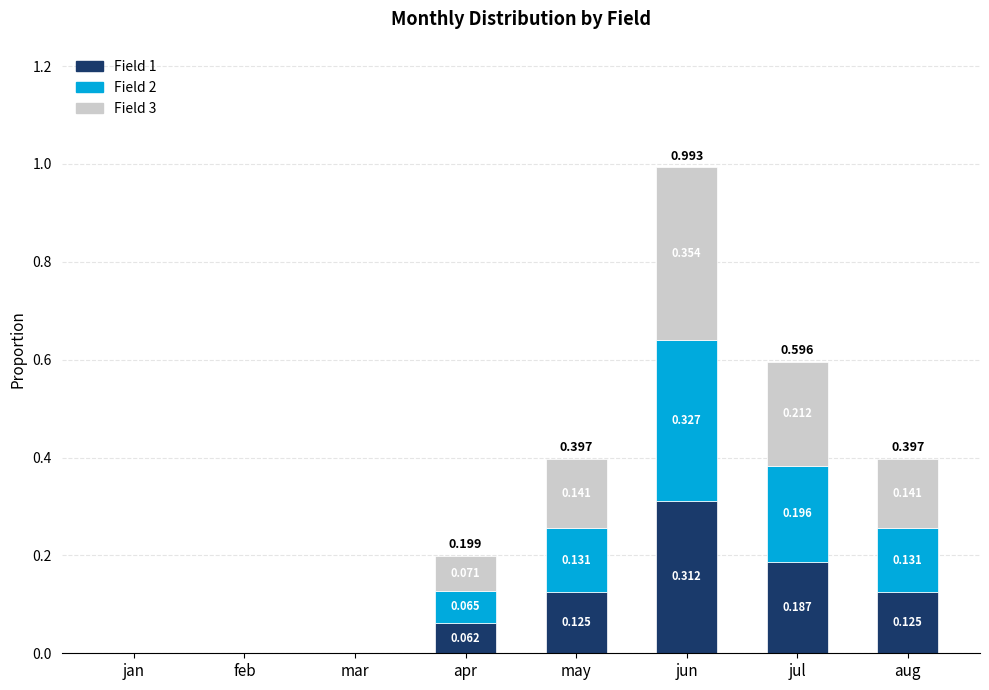

At which category is the sum across all series the highest?

jun